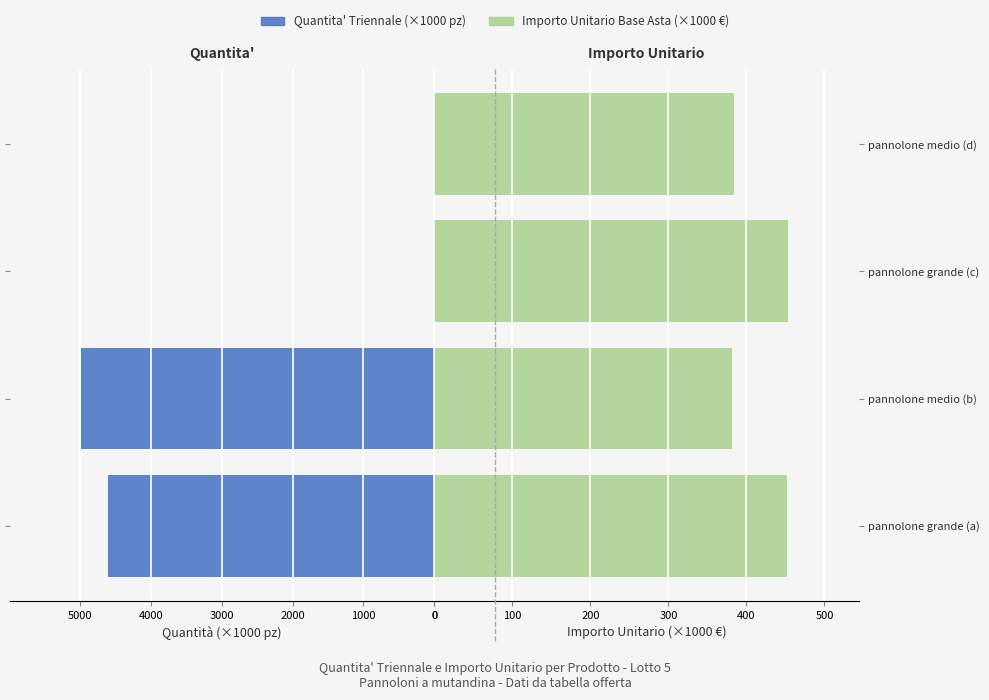

How many distinct data groups are displayed?

2